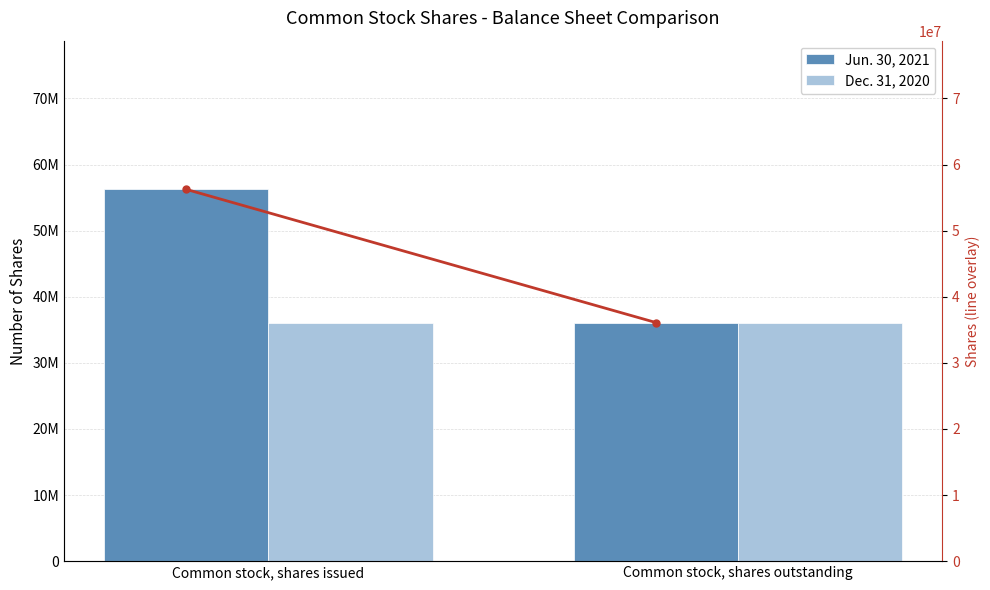

At which category is the sum across all series the highest?

Common stock, shares issued